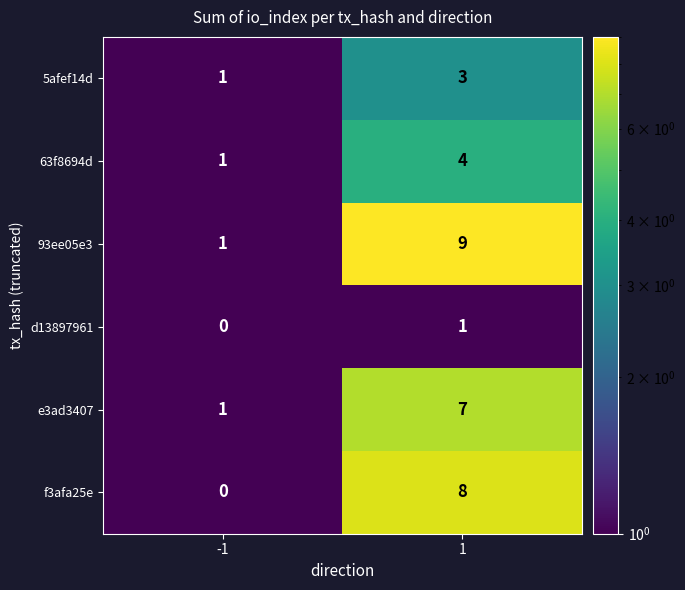

Reading left to right, what are all the values shown in this chart?

5afef14d: -1=1	1=3
63f8694d: -1=1	1=4
93ee05e3: -1=1	1=9
d13897961: -1=0	1=1
e3ad3407: -1=1	1=7
f3afa25e: -1=0	1=8